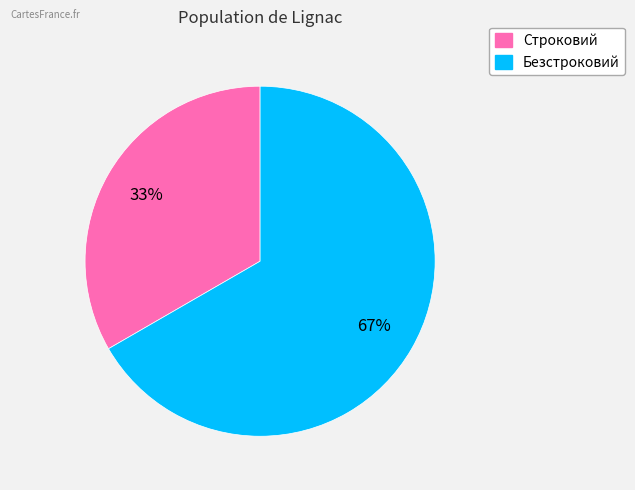

How many segments does this pie chart have?

2